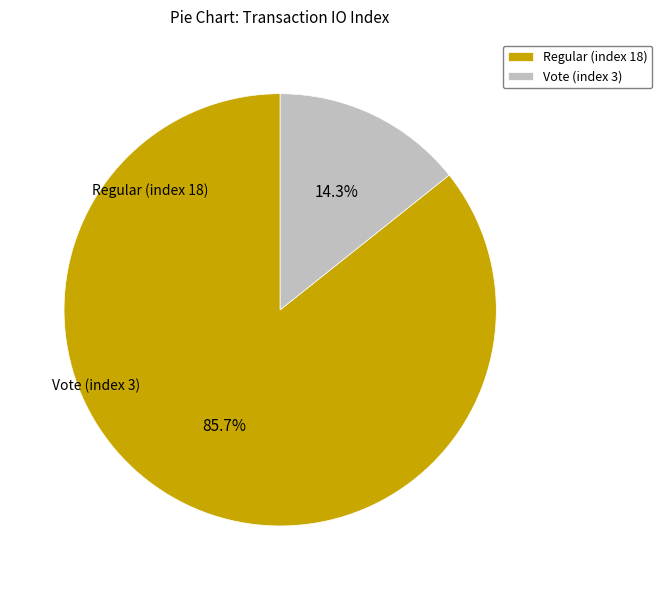

Is there any slice that represents more than half of the pie?

Yes